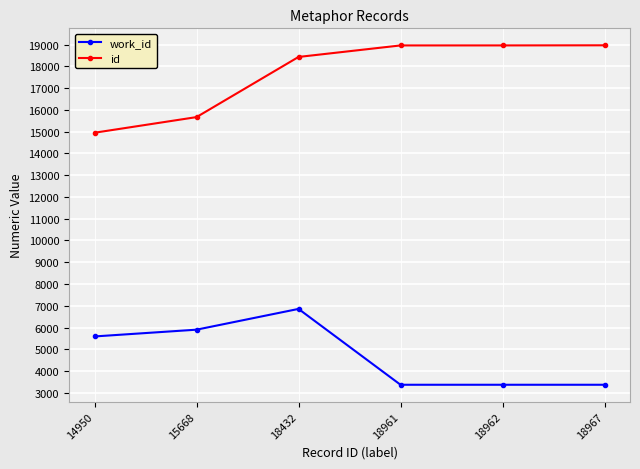

What are all the series names shown in the legend?

work_id, id